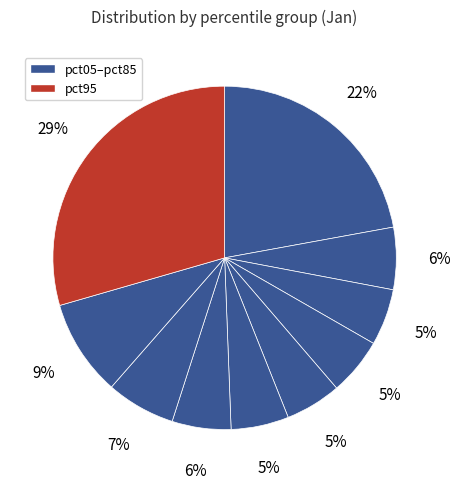

How many segments does this pie chart have?

10